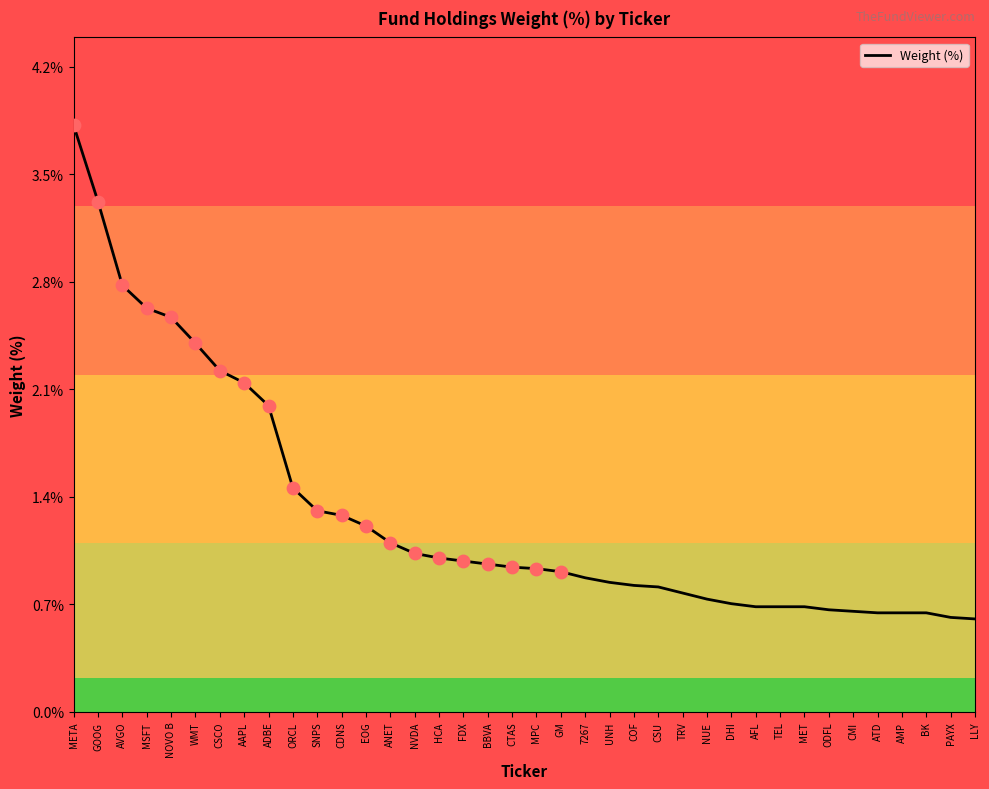

Between CDNS and EOG, which is larger?

CDNS